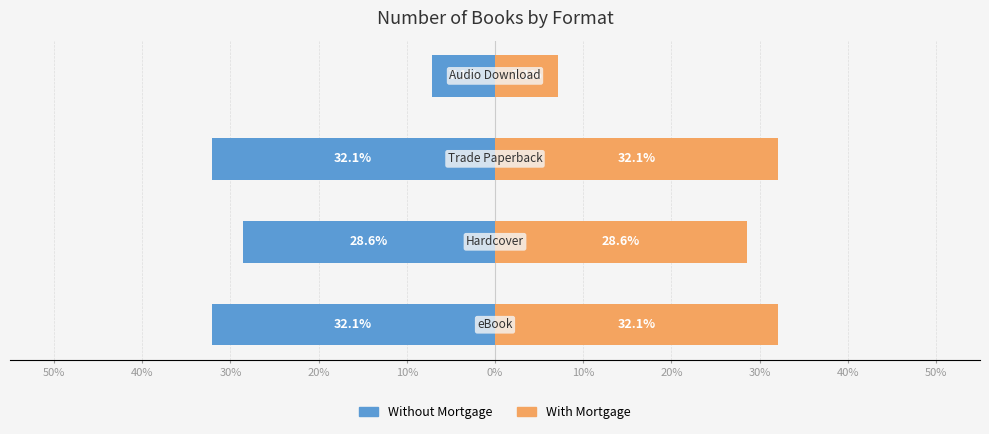

The value of Without Mortgage at 30% is -56.8. True or false?

False